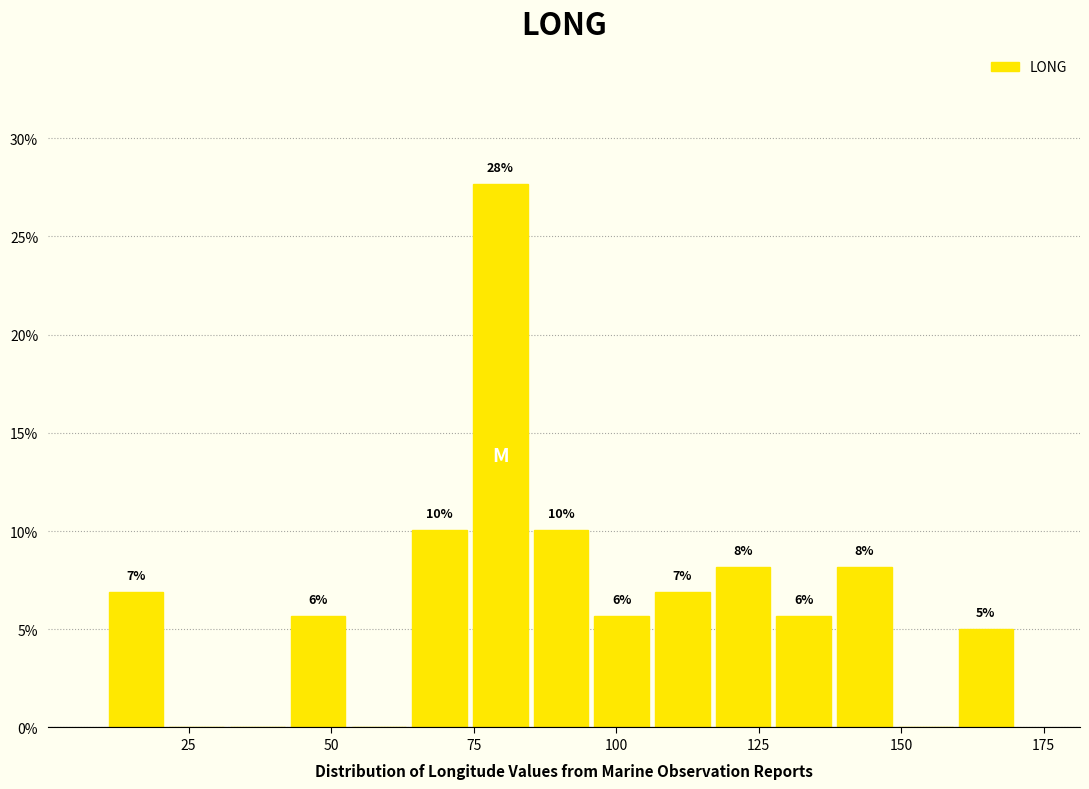

Around what value on the x-axis is the tallest bar? Give the approximate position of its centre, as read against the axis.

80